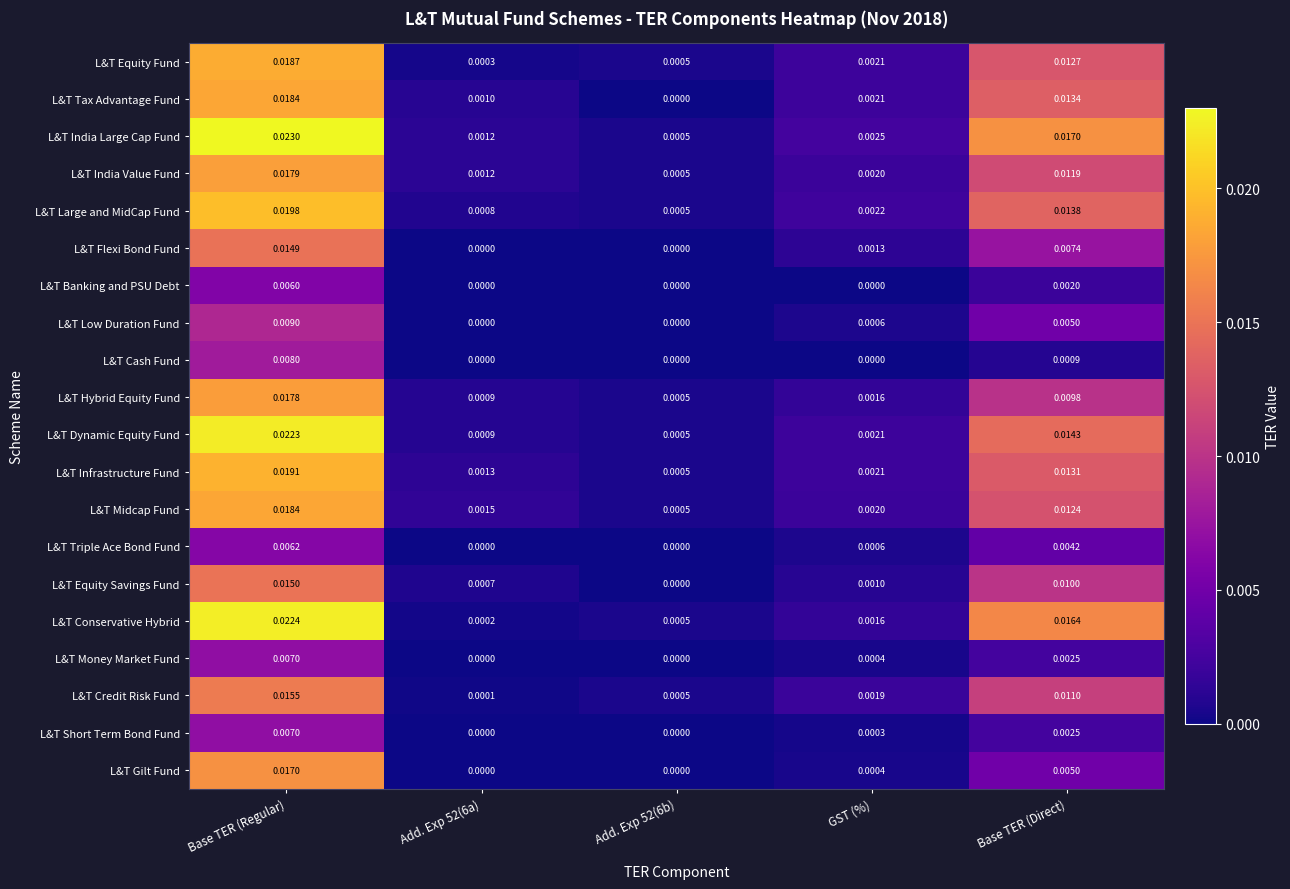

At which category does the chart reach its peak across all series?

Base TER (Regular)